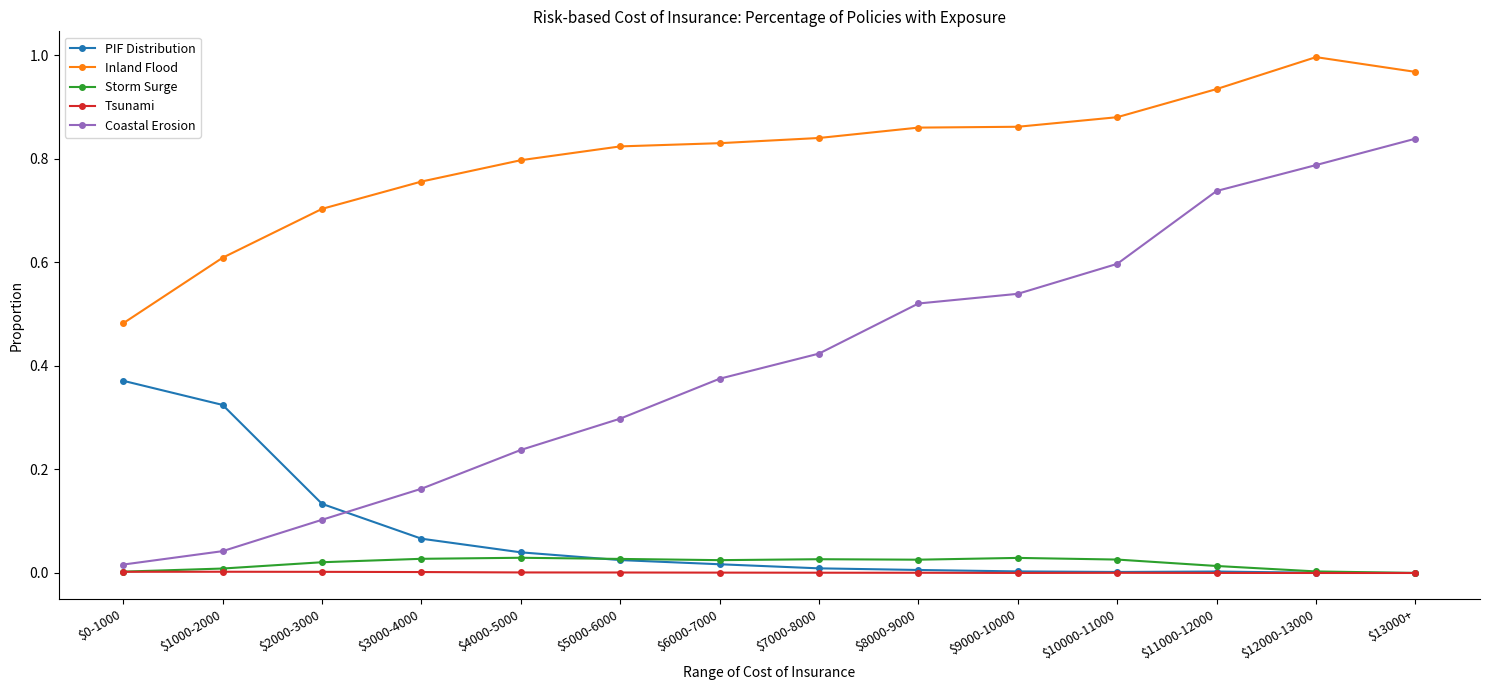

Between $1000-2000 and $5000-6000, which series saw the biggest shift?

PIF Distribution